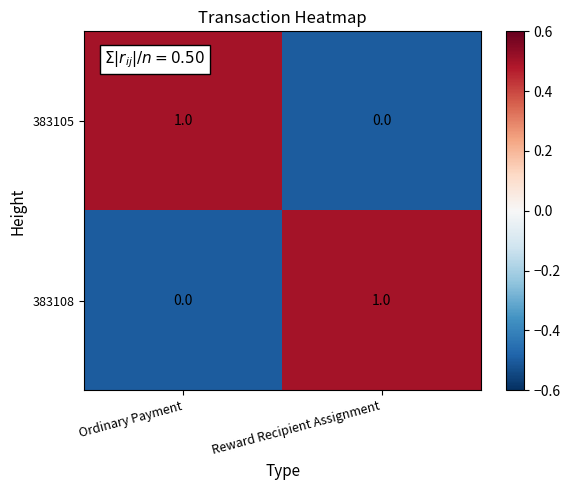

At which label does 383105 reach its minimum?

Reward Recipient Assignment